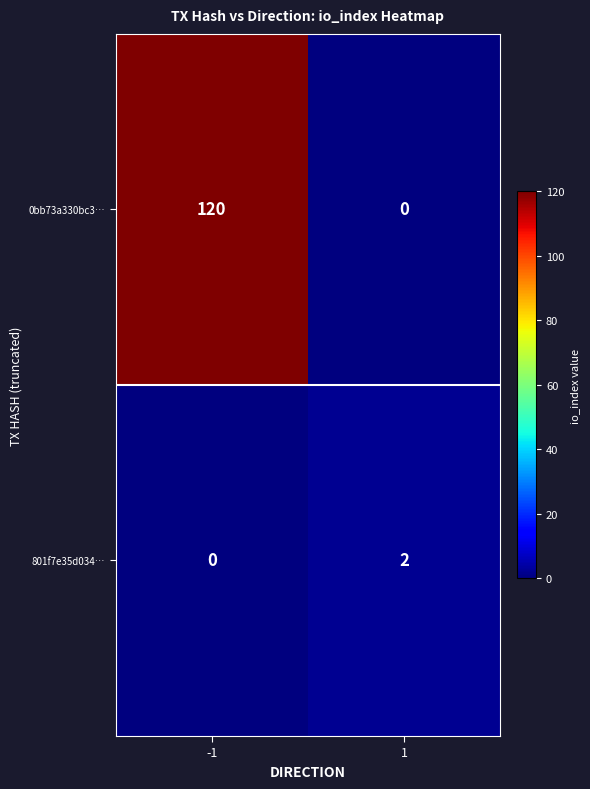

Count the number of categories in the chart.

2